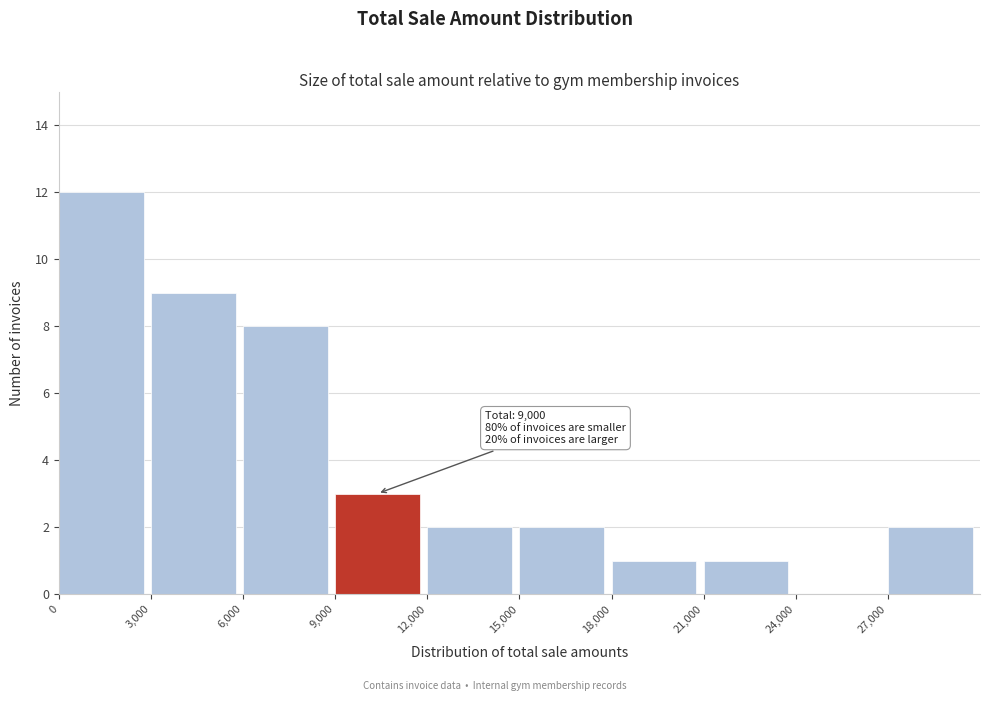

Over which range of the x-axis is the bar tallest?

0 to 3000